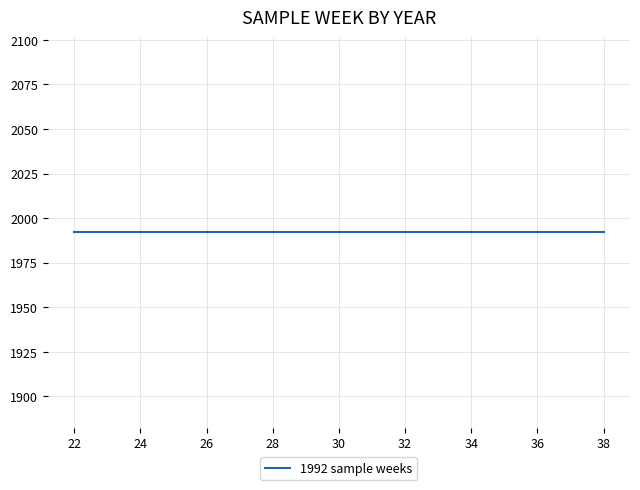

Reading left to right, transcribe all the data shown in this chart.

ordinal_week: 24	35	27	33	37	38	31	22	34	26
year: 1992	1992	1992	1992	1992	1992	1992	1992	1992	1992